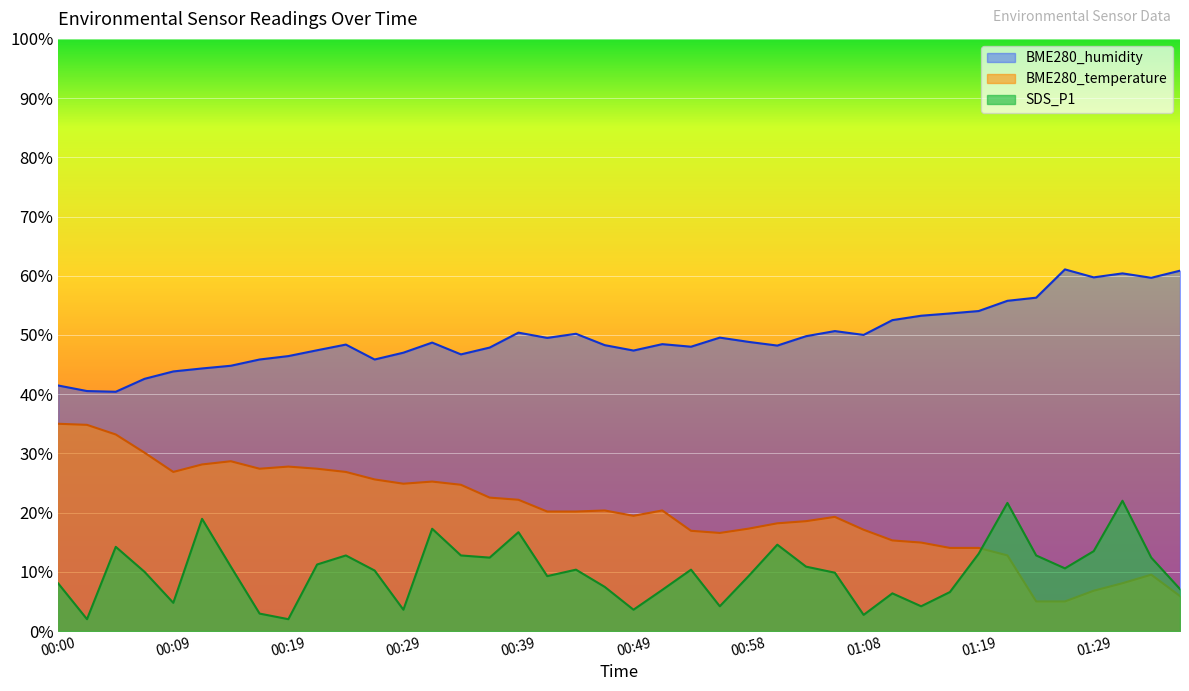

What is the approximate value of SDS_P1 at 01:06?

9.9